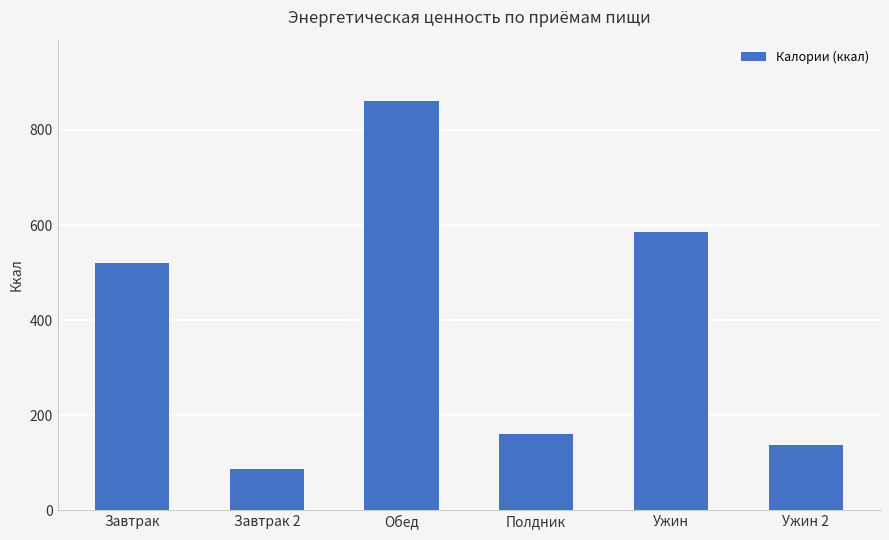

True or false: the data shows 44 at Завтрак 2.

False